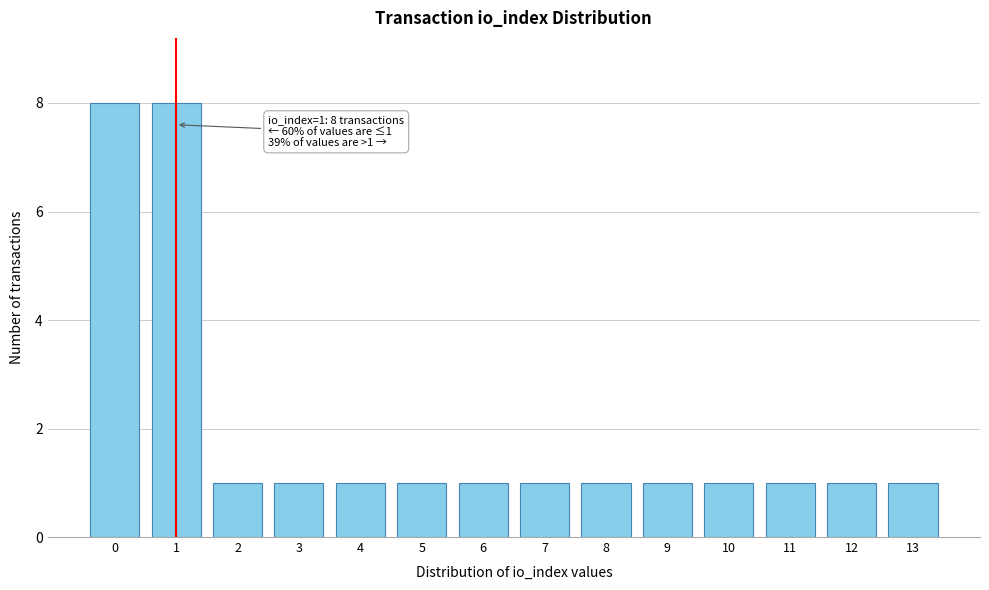

Reading left to right, transcribe all the data shown in this chart.

8	8	1	1	1	1	1	1	1	1	1	1	1	1